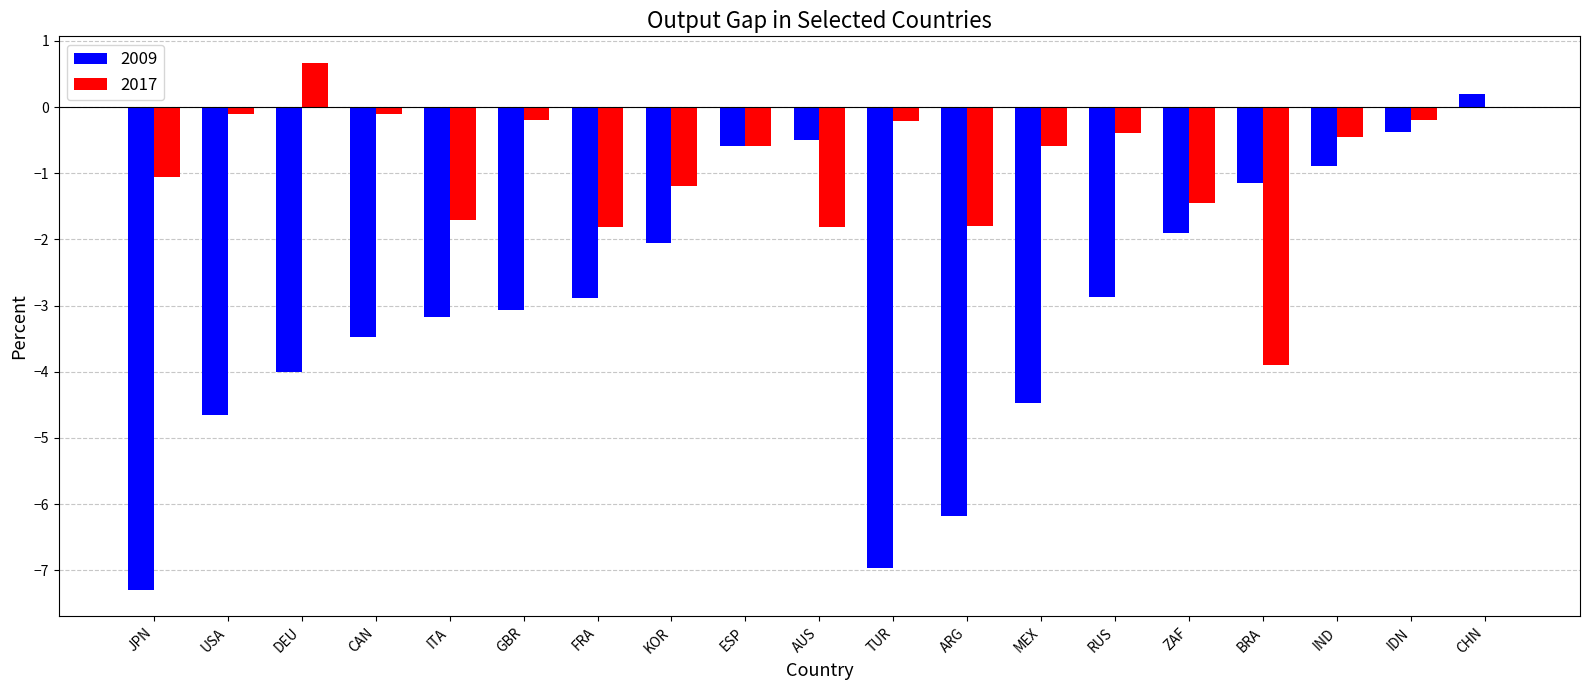

What is the sum of the 2009 values at FRA and IDN?

-3.3